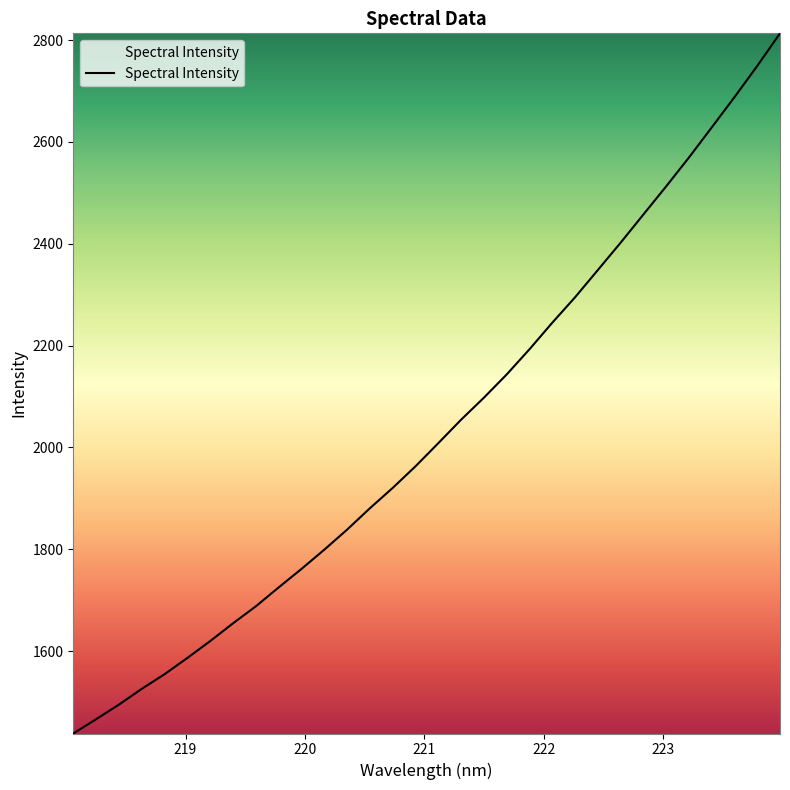

What is the smallest value displayed?

1438.4